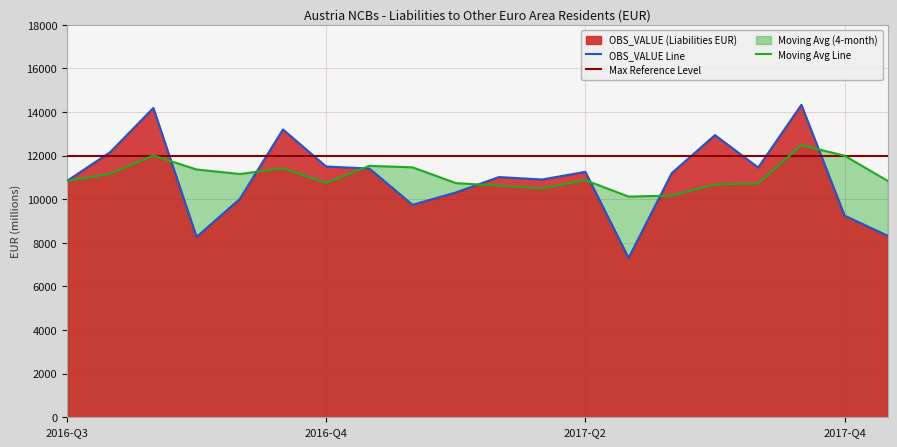

The chart shows a value of 3573.7 at 2017-02. True or false?

False